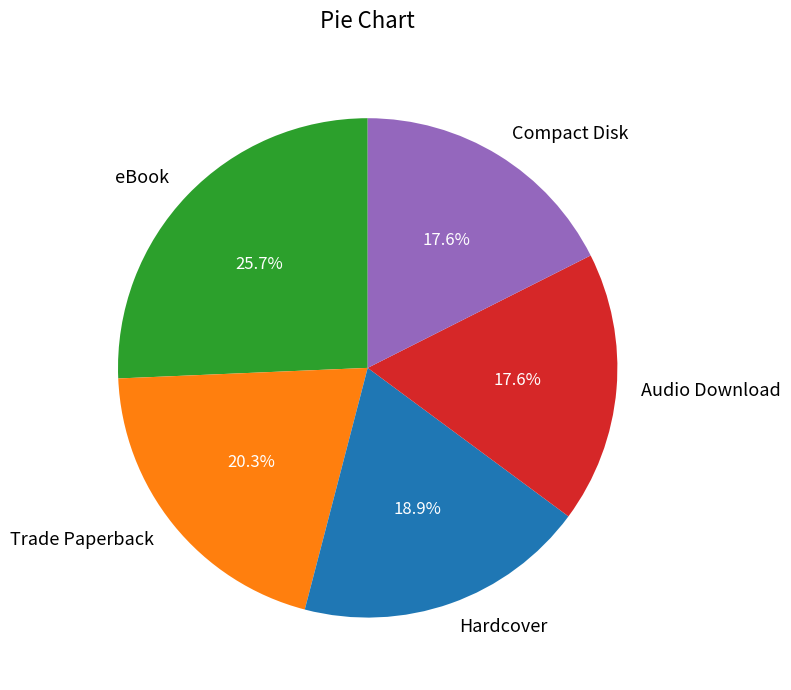

To the nearest percent, what percentage of the pie is Hardcover?

19%